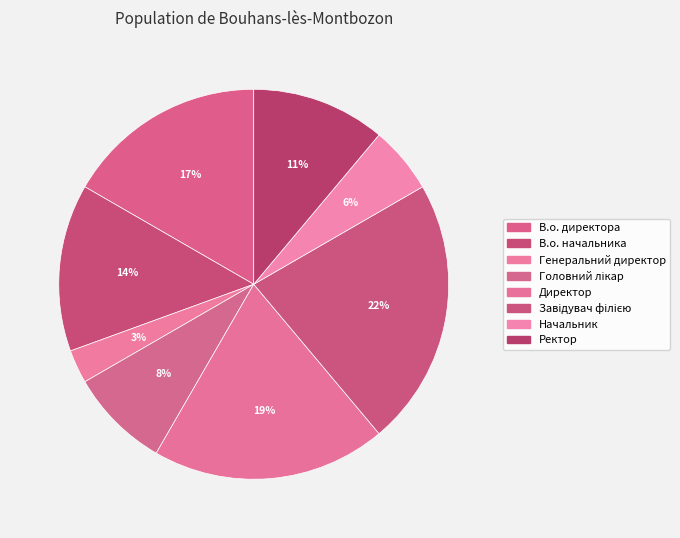

What is the largest slice in the pie chart?

Завідувач філією